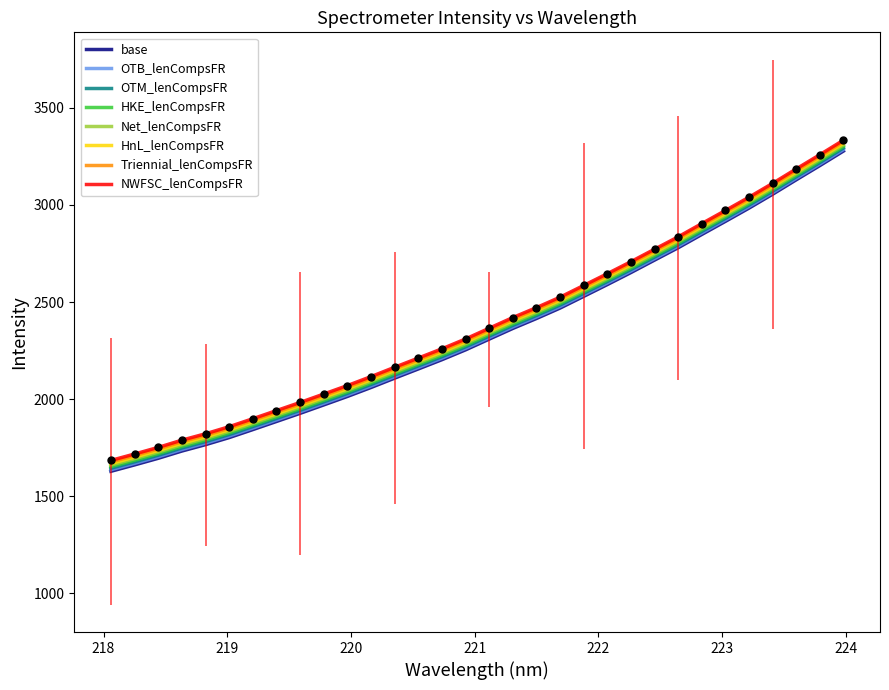

True or false: base and Triennial_lenCompsFR intersect in this chart.

False